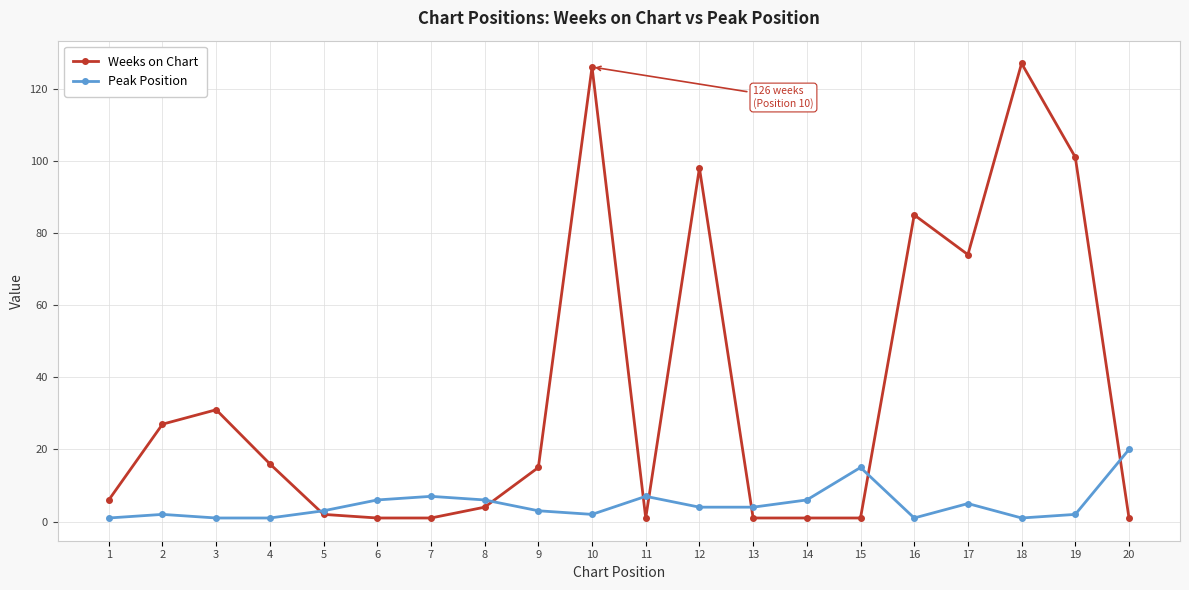

Which series changed the most between 8 and 19?

Weeks on Chart